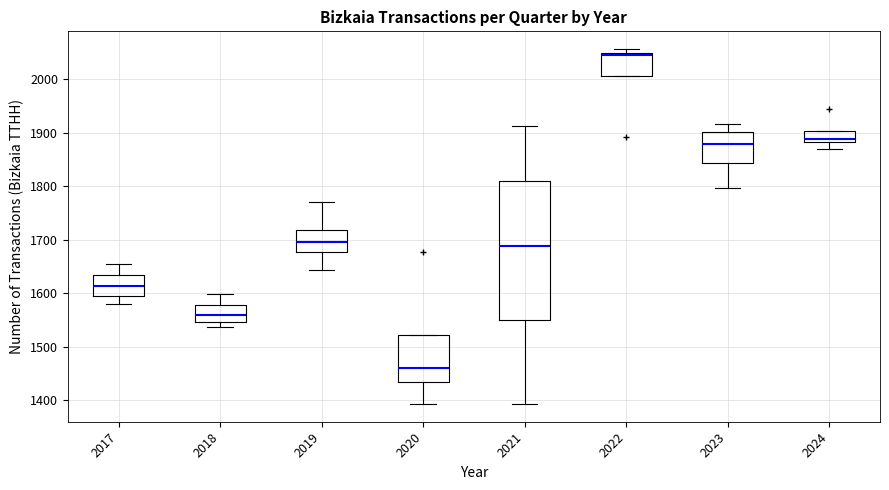

Where is the upper edge of the box at x = 2018 on the y-axis? The values are not printed on the chart, so give them approximately, as read against the axis.

1580